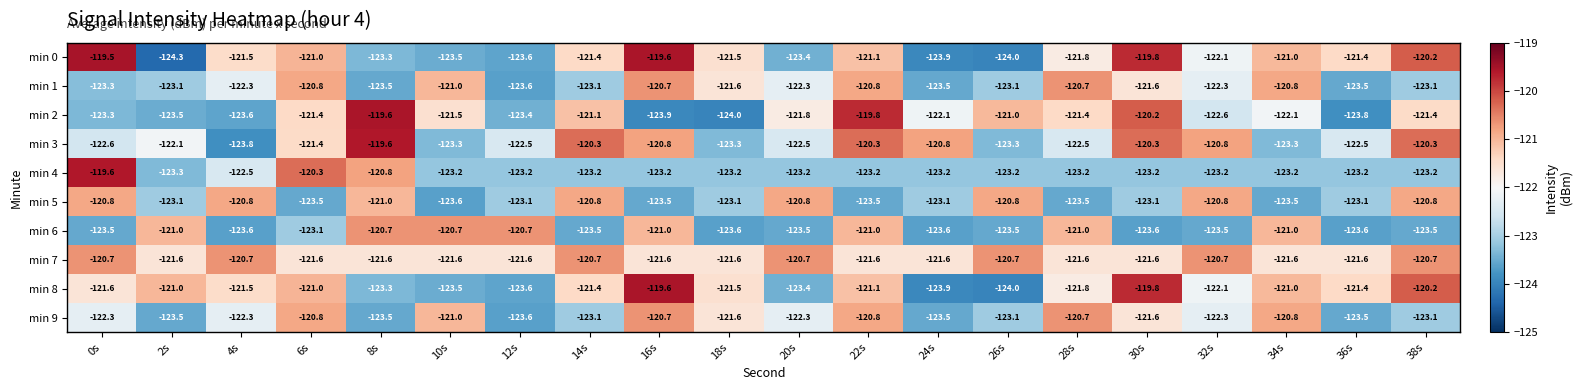

Is it true that min 4 equals -44.4 at 30s?

False